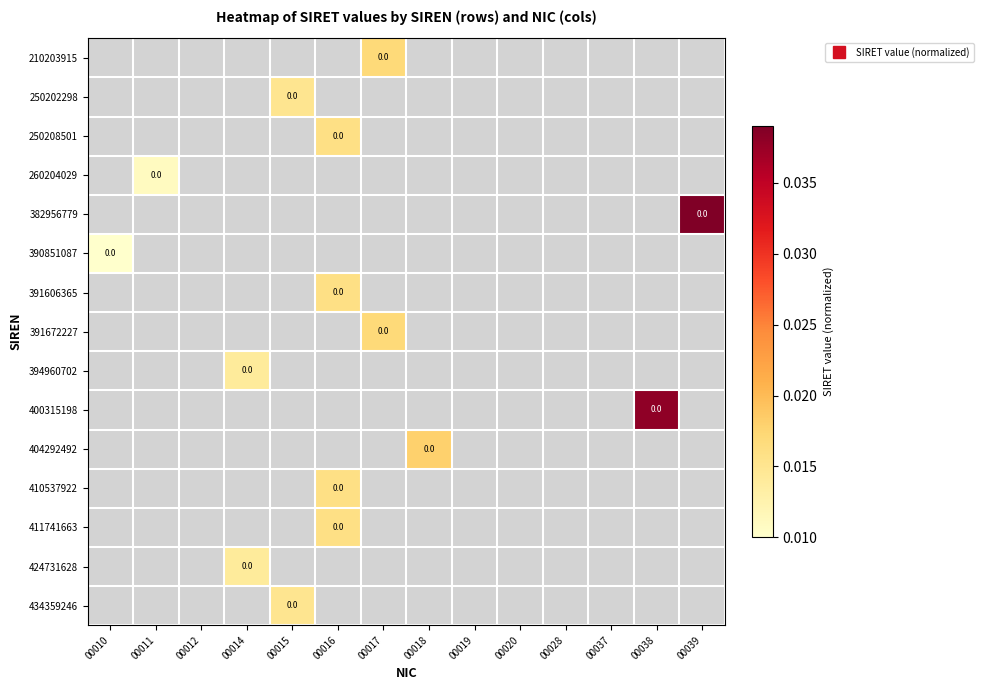

The value of 260204029 at 00011 is 0.0. True or false?

True